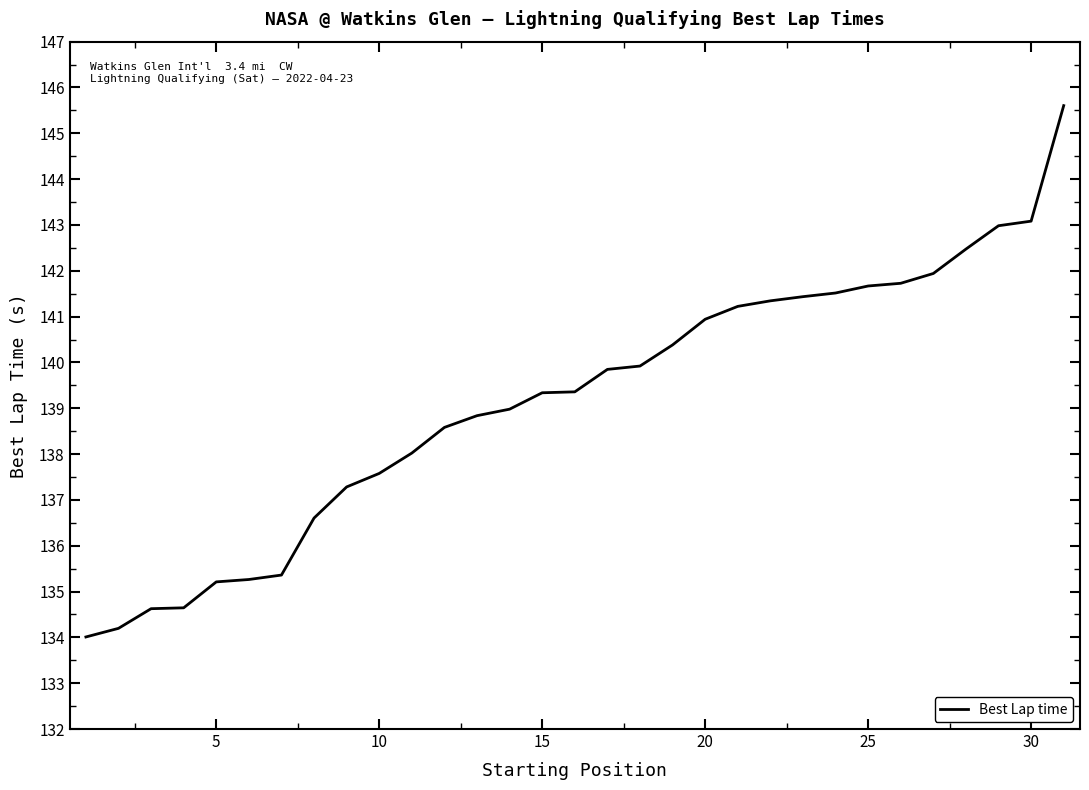

What is the greatest value displayed?

145.6